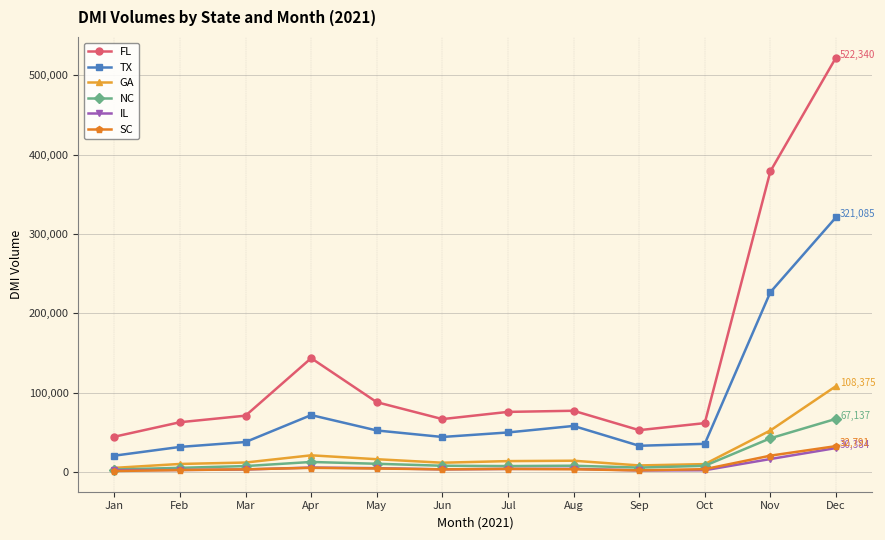

True or false: SC has more than 1 points higher than both neighbors.

True